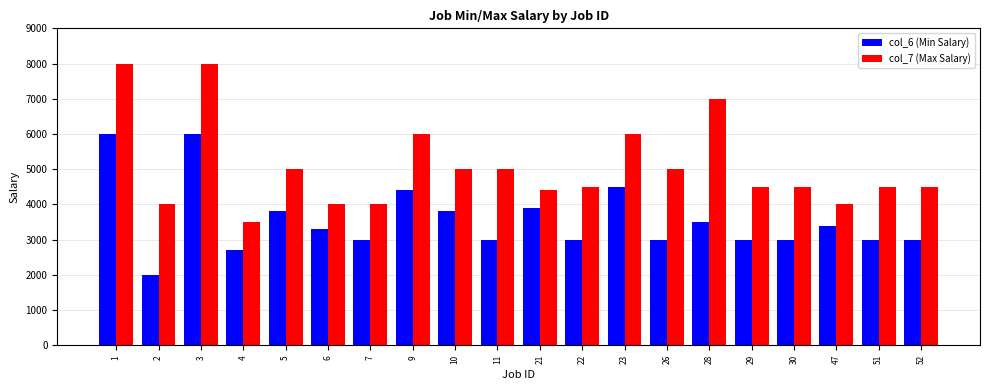

What is the lowest value of the col_7 (Max Salary) series?

3500